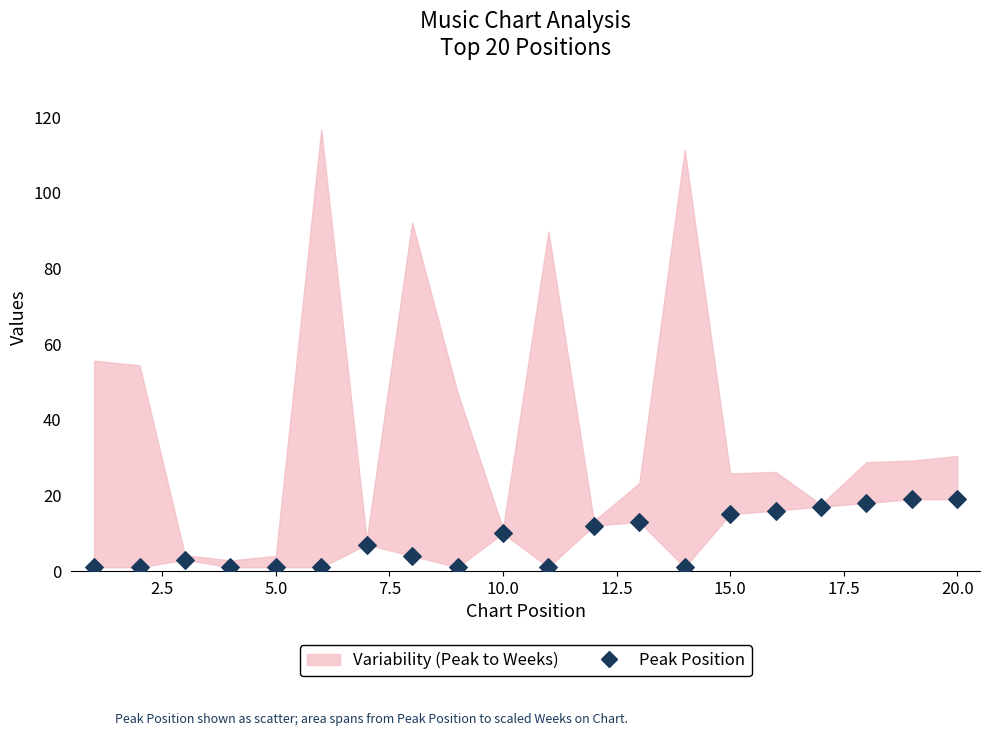

What is the range of Y values (max minus min)?

18